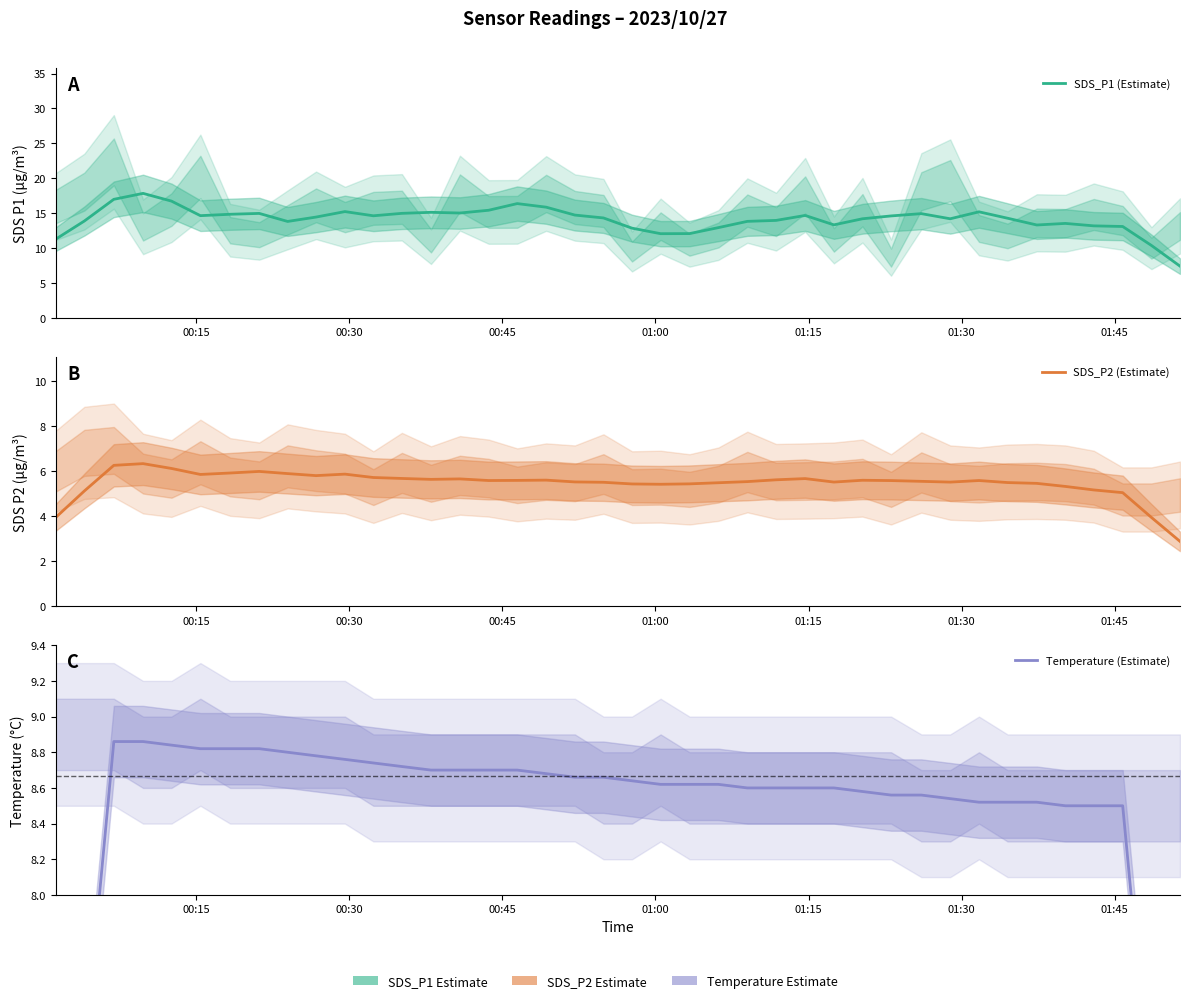

Is this an area chart (filled region under the line)?

No